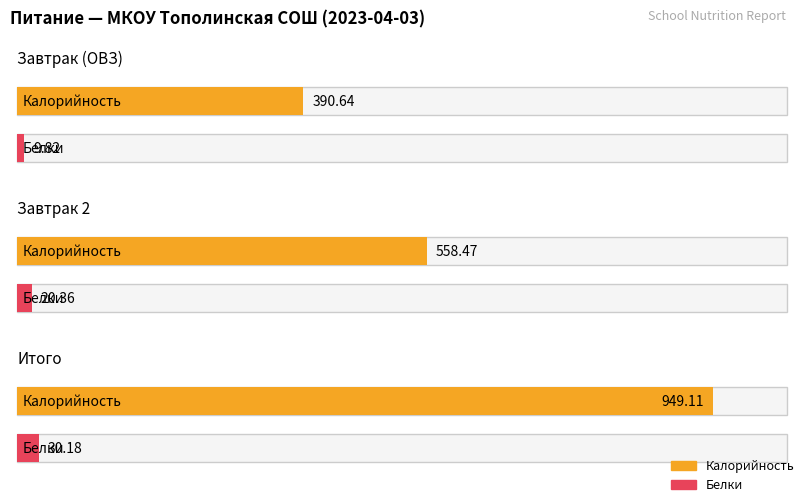

At which category does the chart reach its minimum across all series?

Завтрак (ОВЗ)